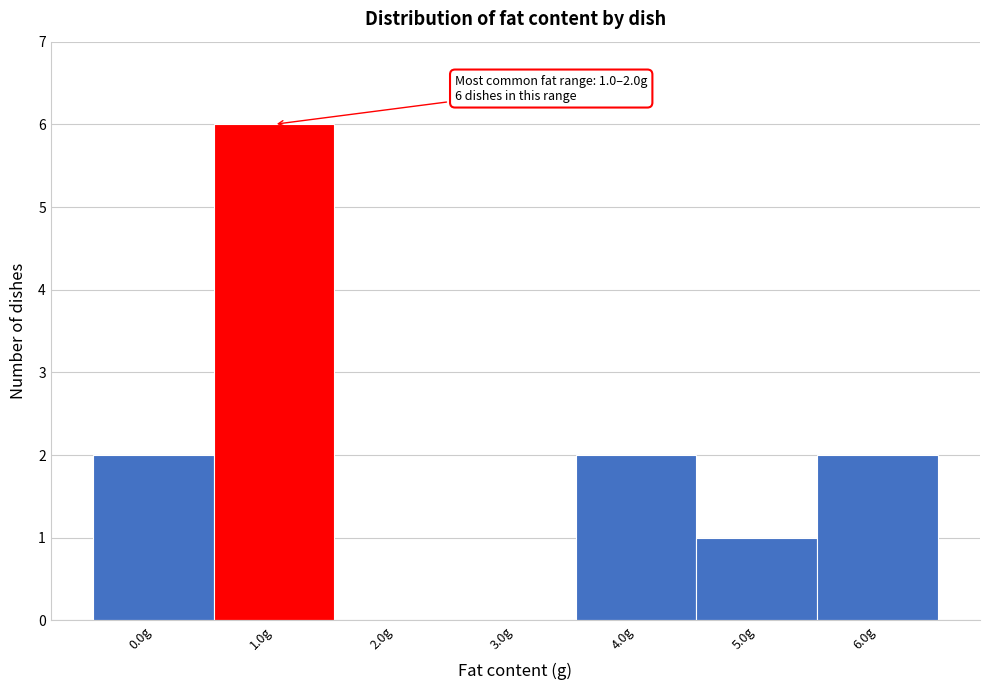

Reading left to right, what are all the values shown in this chart?

0.0g=2	1.0g=6	2.0g=0	3.0g=0	4.0g=2	5.0g=1	6.0g=2